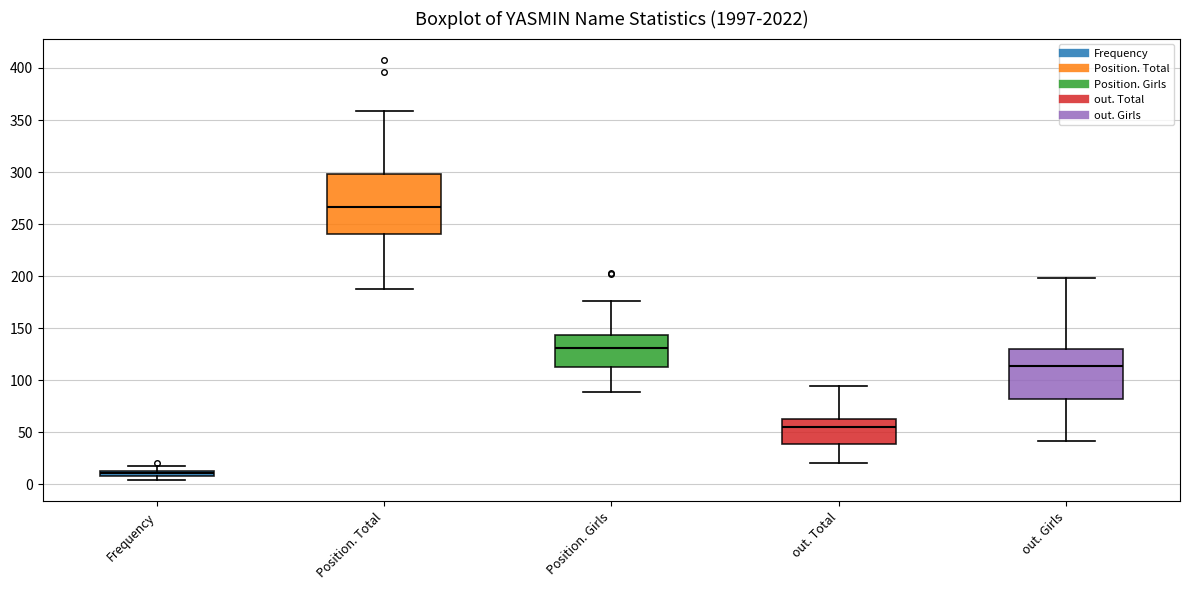

Comparing the boxes themselves (not the whiskers), which one is the tallest?

Position. Total